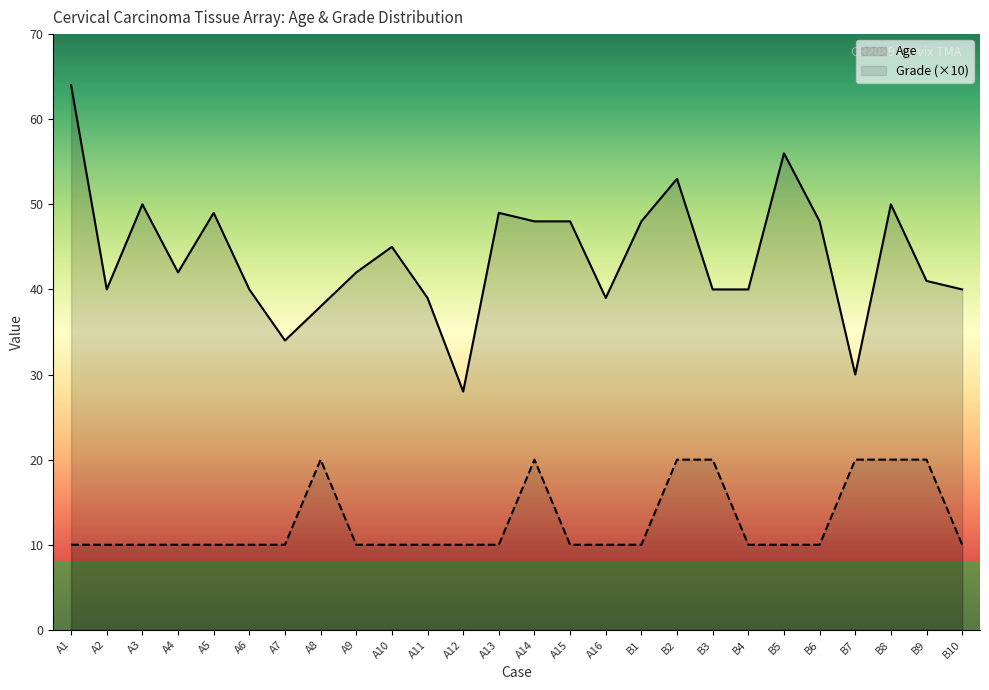

How many distinct data groups are displayed?

2